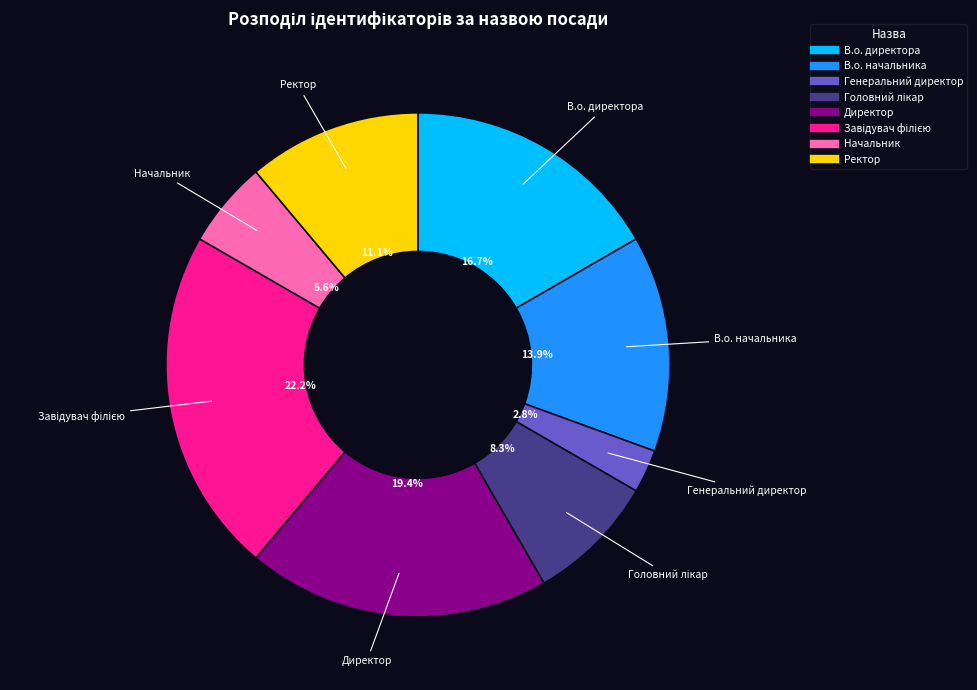

What is the smallest slice in the pie chart?

Генеральний директор